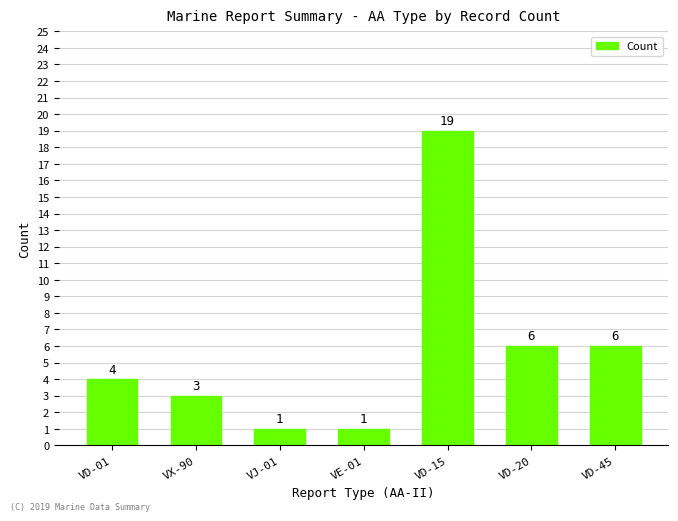

Is it true that the value at VD-45 is 2?

False